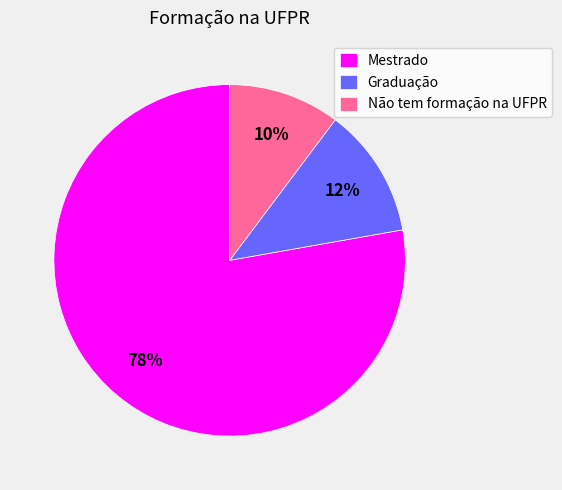

How many slices are in this pie chart?

3